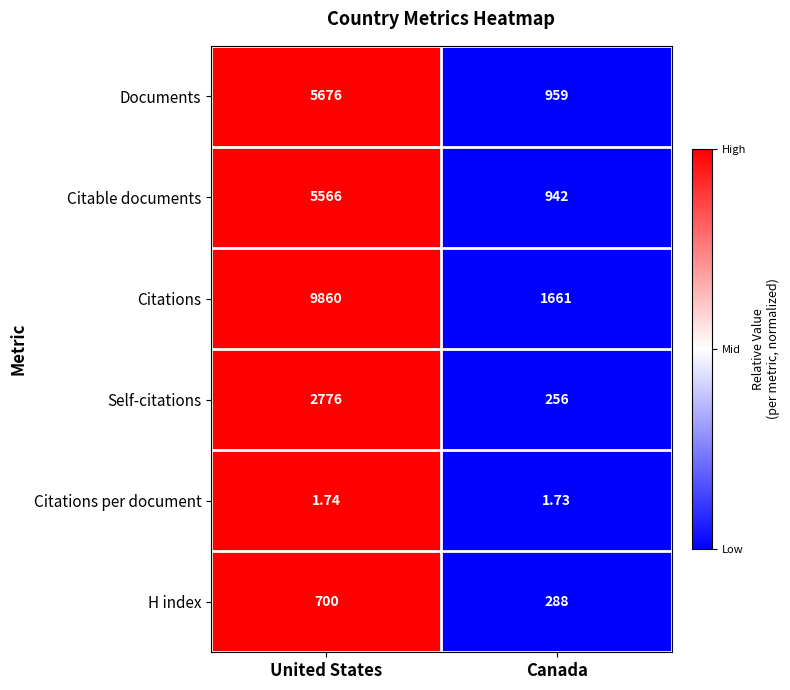

How many data points in Citable documents are less than 5566?

1